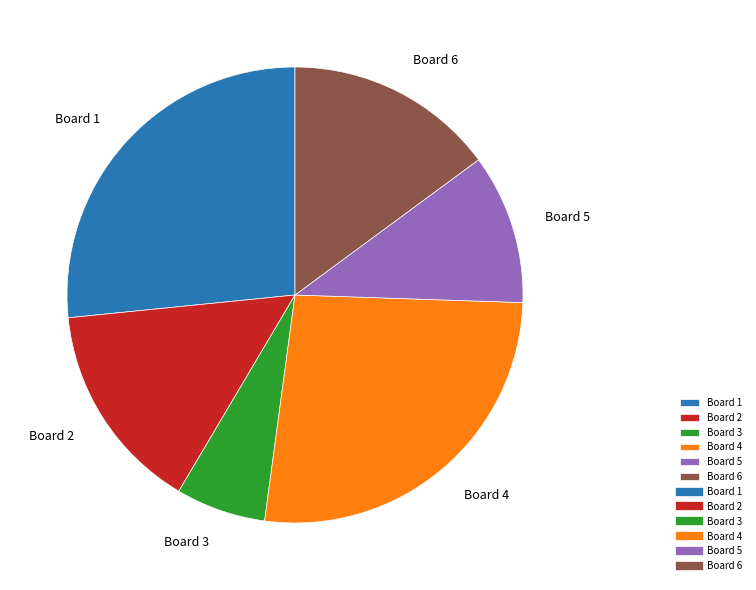

Does Board 2 account for over 50% of the chart?

No